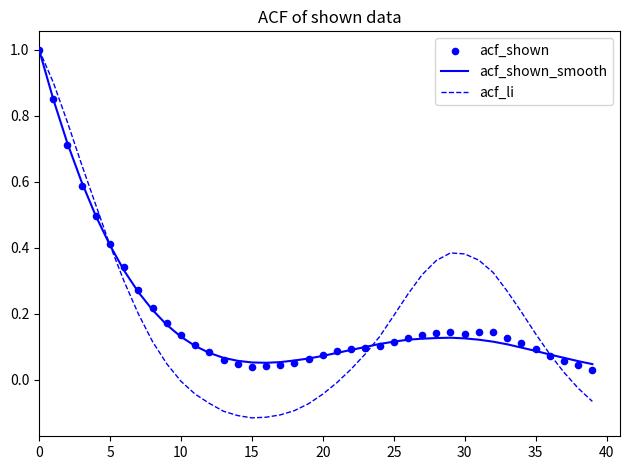

Which series contains the highest Y value?

acf_shown_smooth